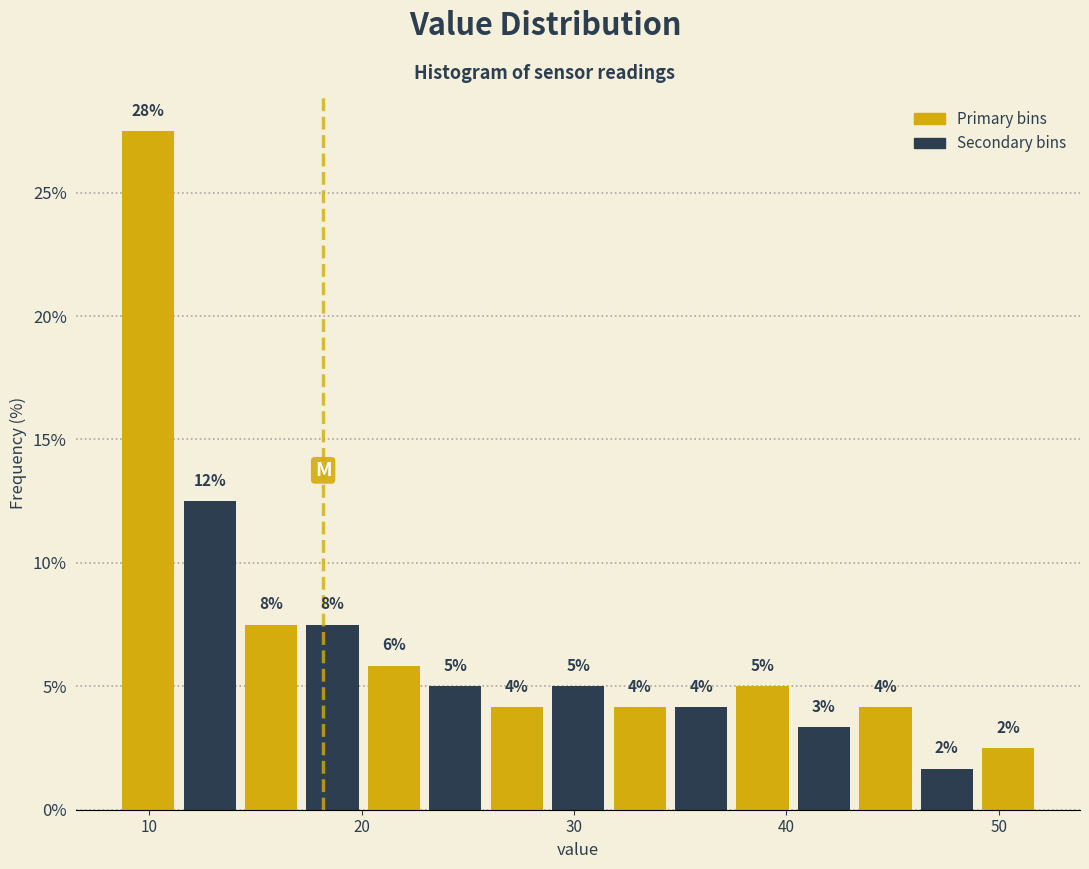

Around what value on the x-axis is the tallest bar? Give the approximate position of its centre, as read against the axis.

10